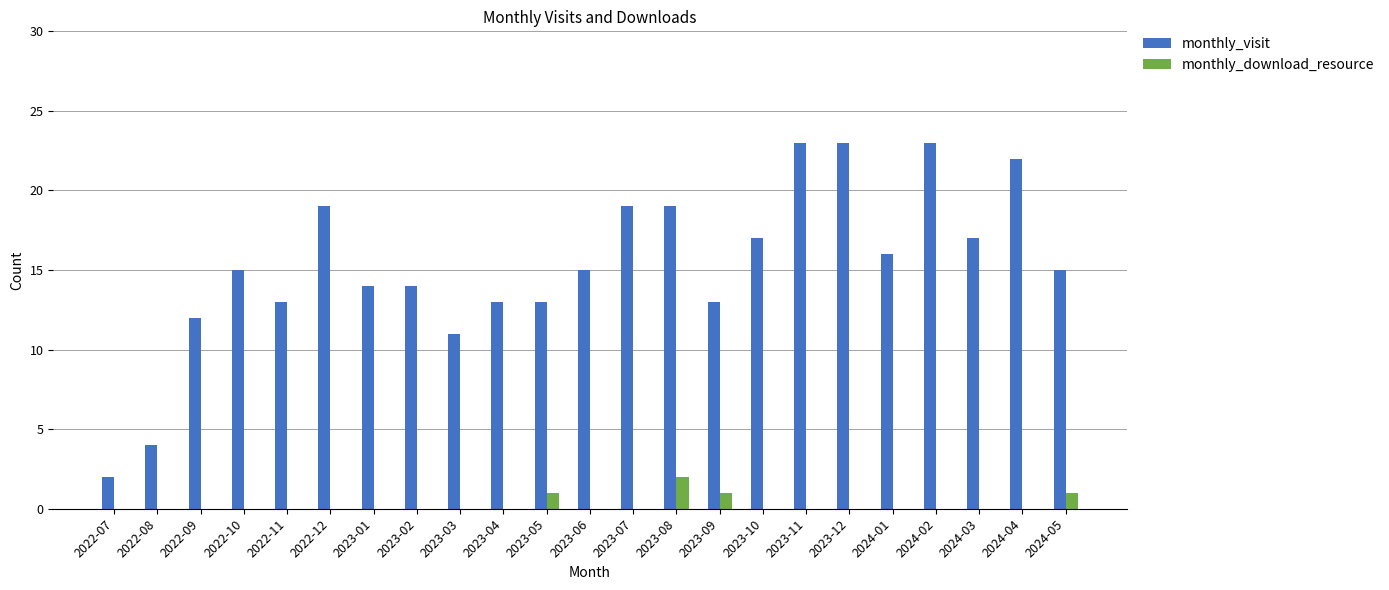

How many categories are shown in the chart?

23